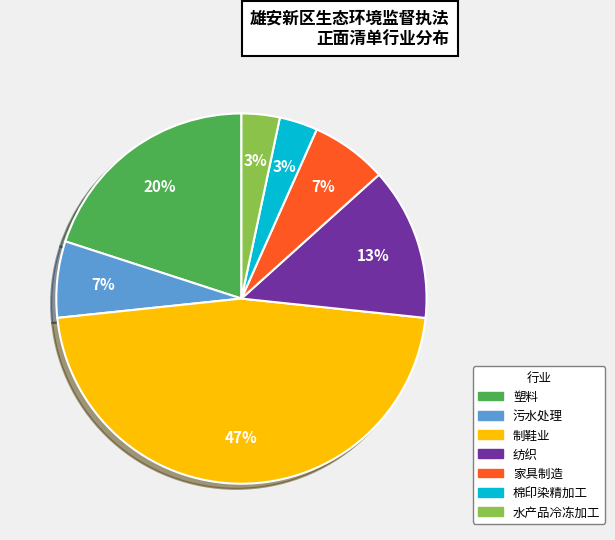

Is there any slice that represents more than half of the pie?

No